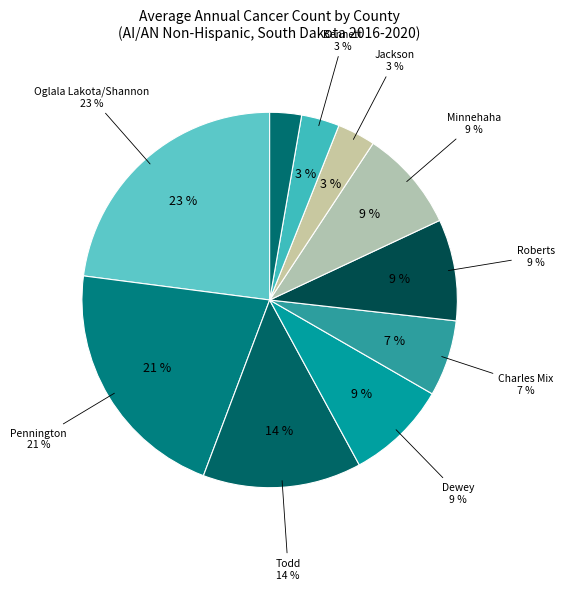

Do Jackson County and Ziebach County together represent more than half of the pie?

No